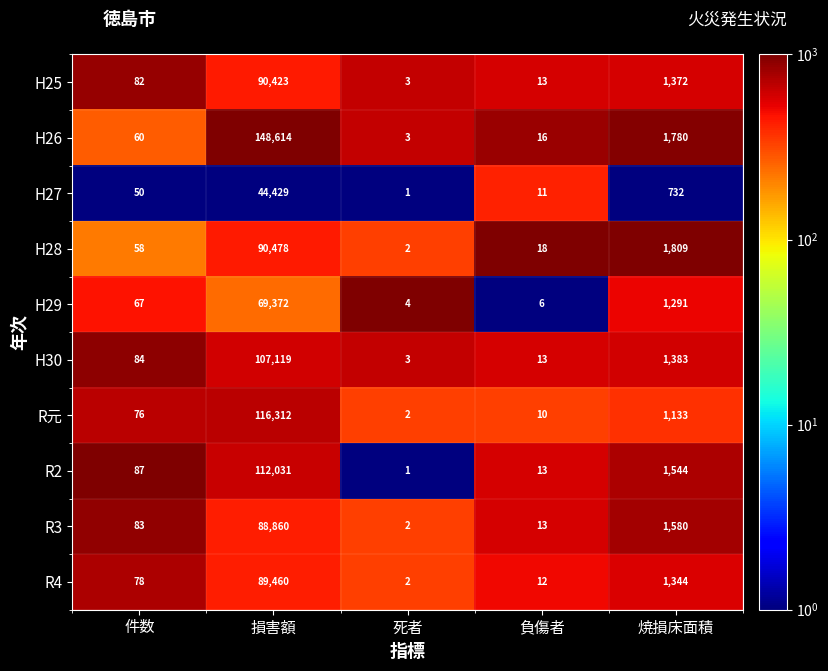

What is the greatest value displayed?

148614